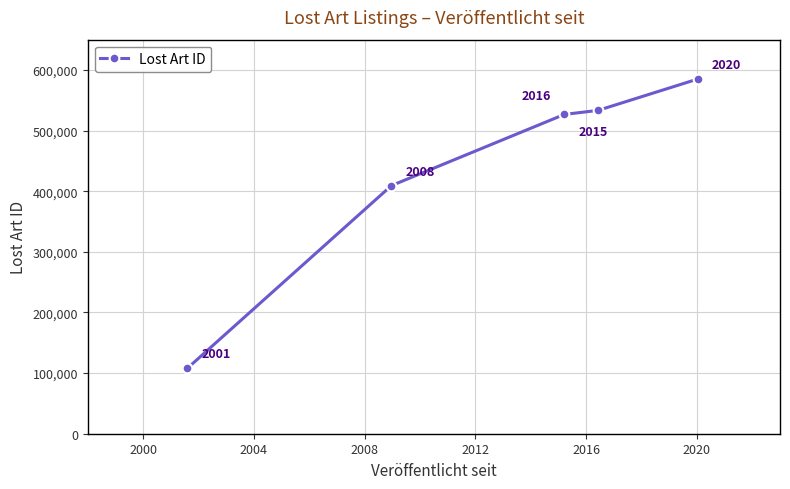

What is the average value?

432522